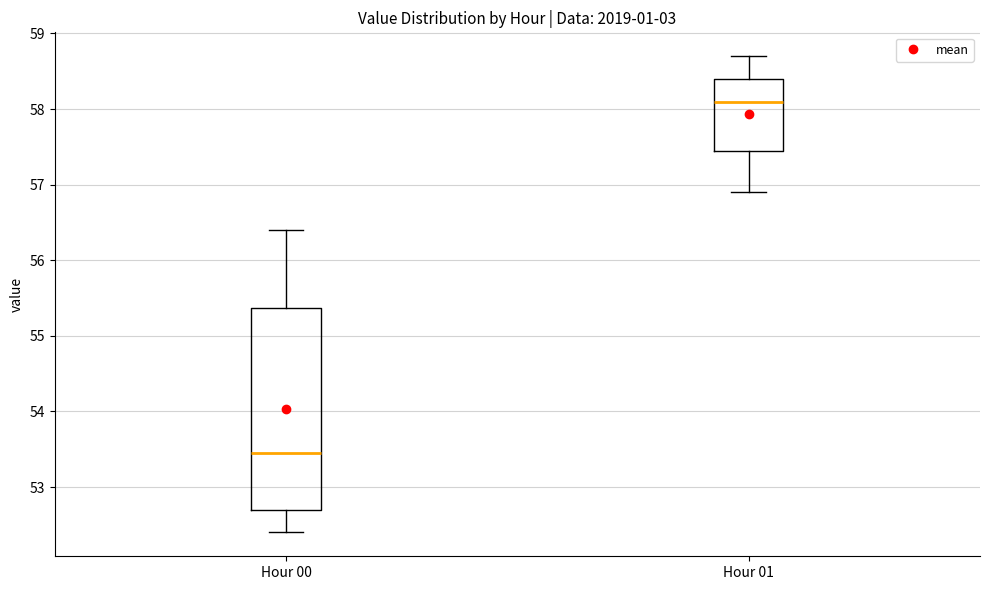

Which box is the tallest, from its lower edge to its upper edge?

Hour 00